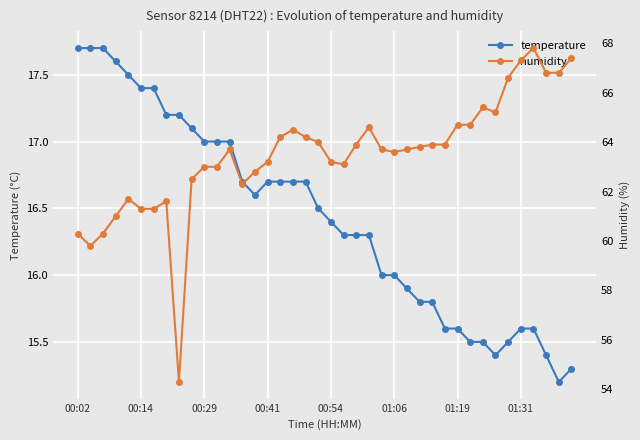

What is the smallest value displayed?

15.2